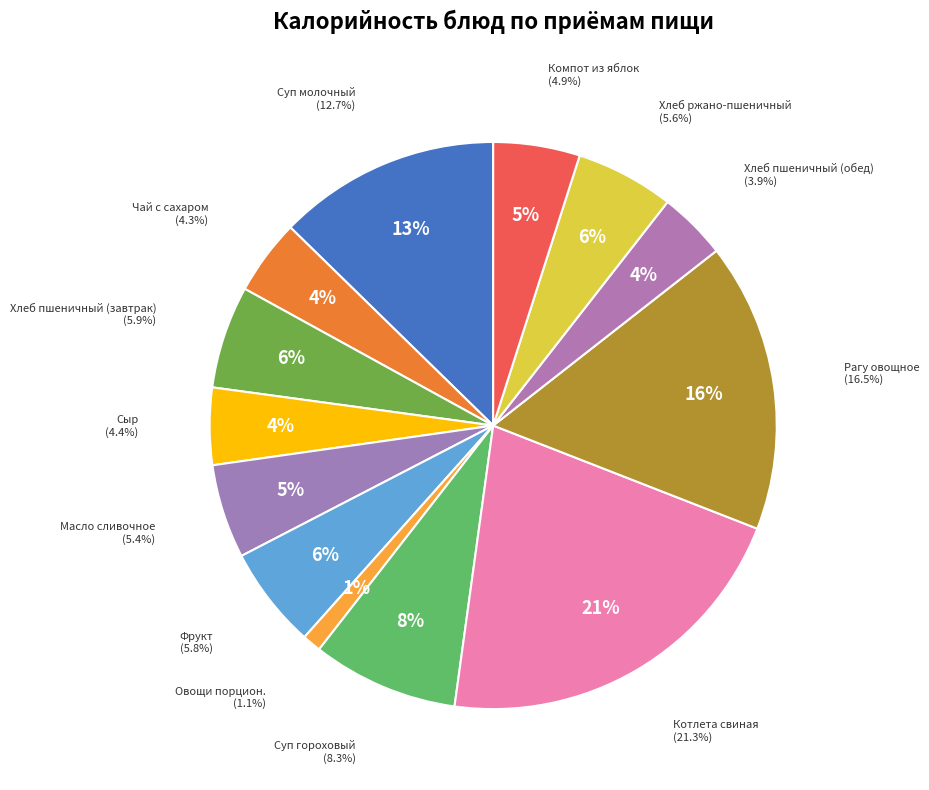

How many slices are in this pie chart?

13